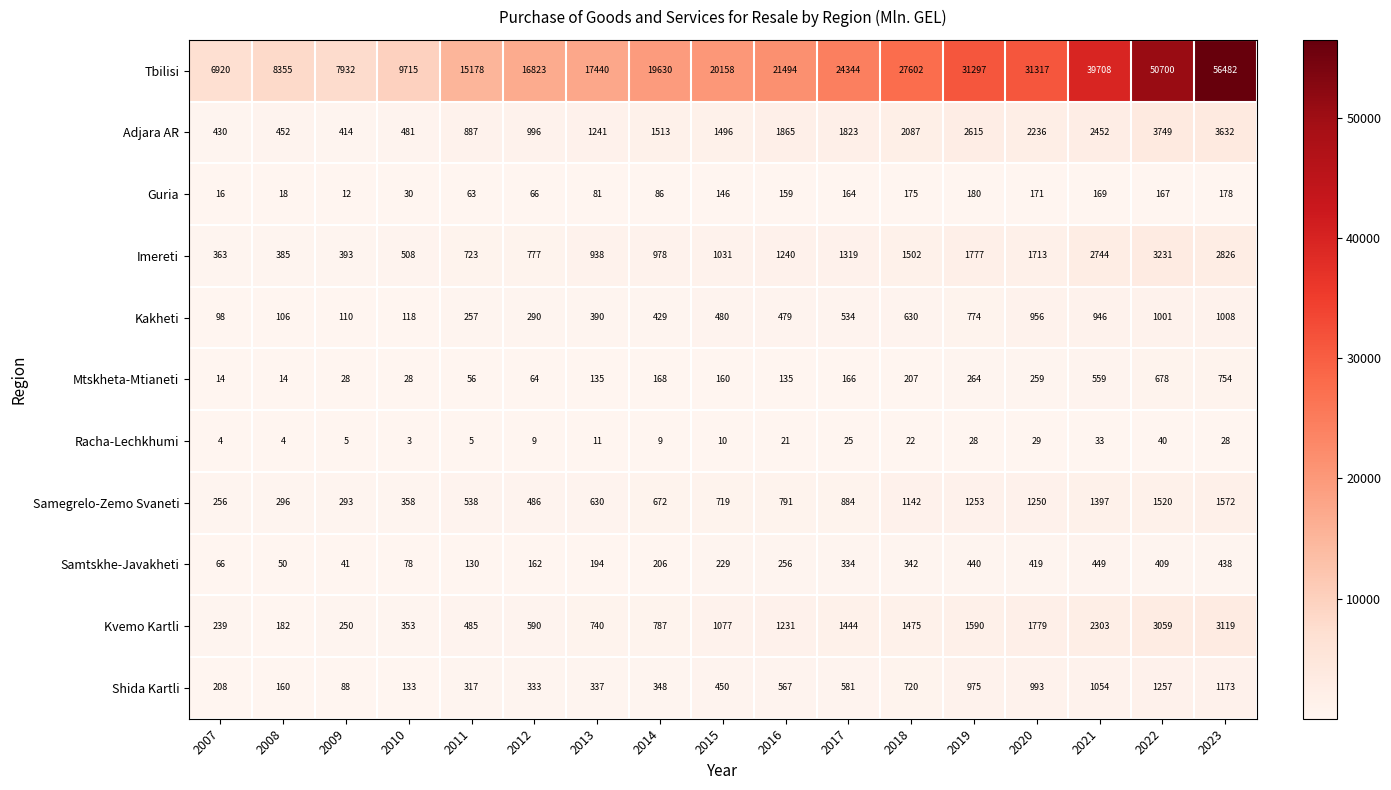

Which series changed the most between 2008 and 2020?

Tbilisi